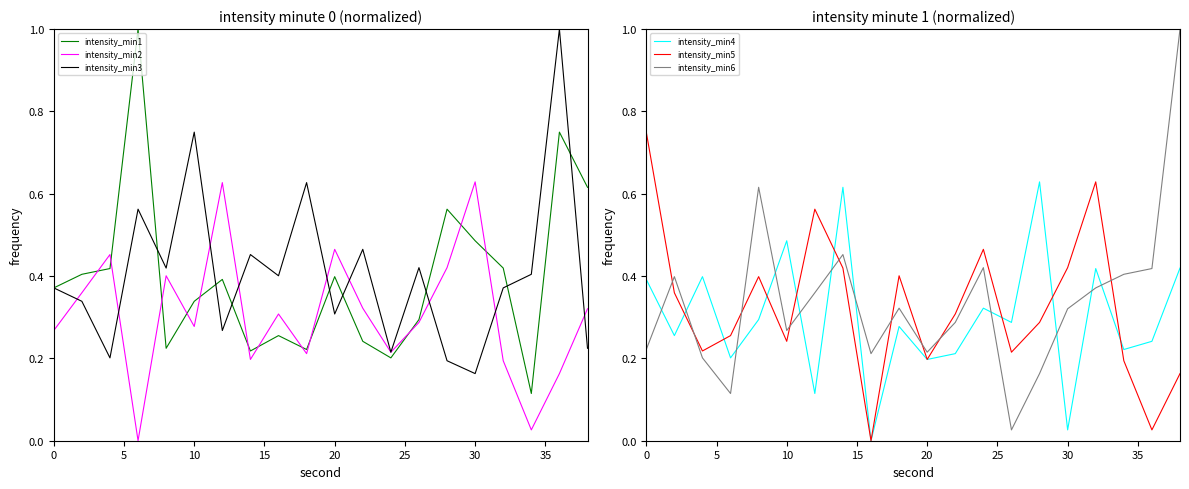

True or false: intensity_min6 and intensity_min4 intersect in this chart.

True